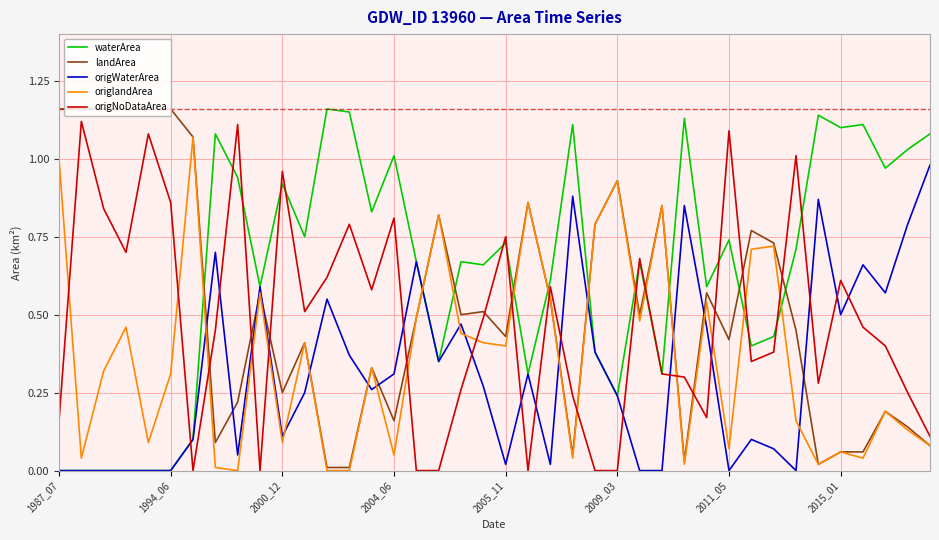

Which series has the largest total across all categories?

waterArea